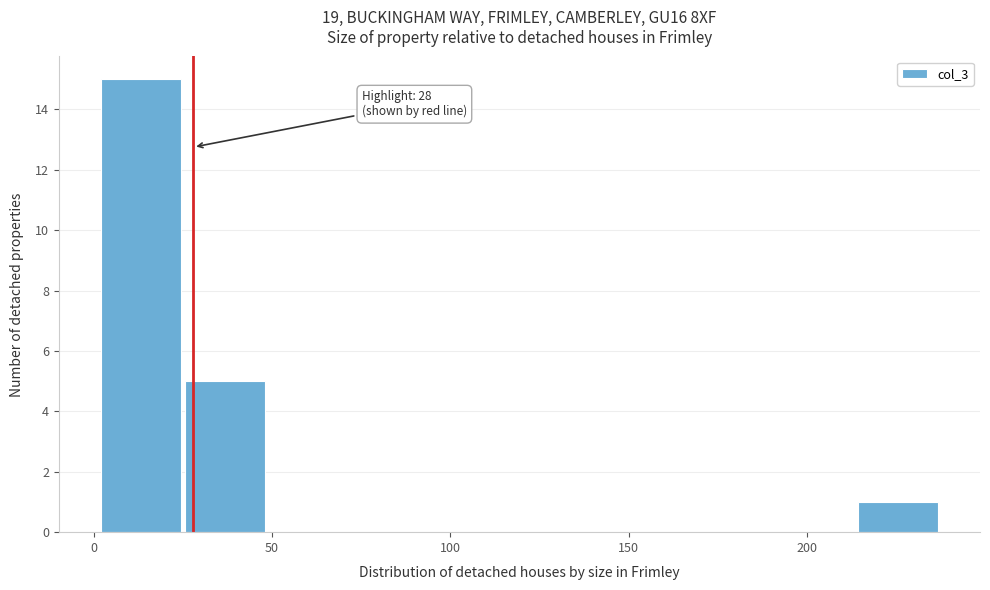

Which range on the x-axis has the tallest bar?

0 to 25